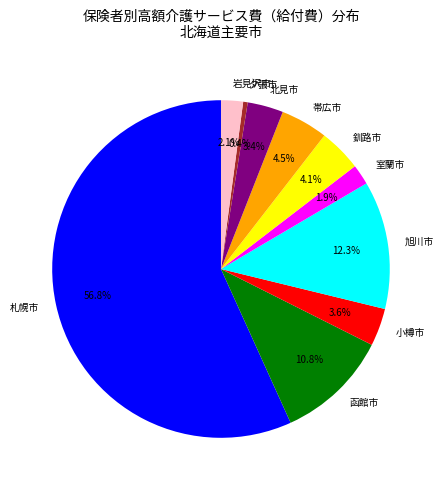

Is the sum of 旭川市 and 室蘭市 greater than half?

No